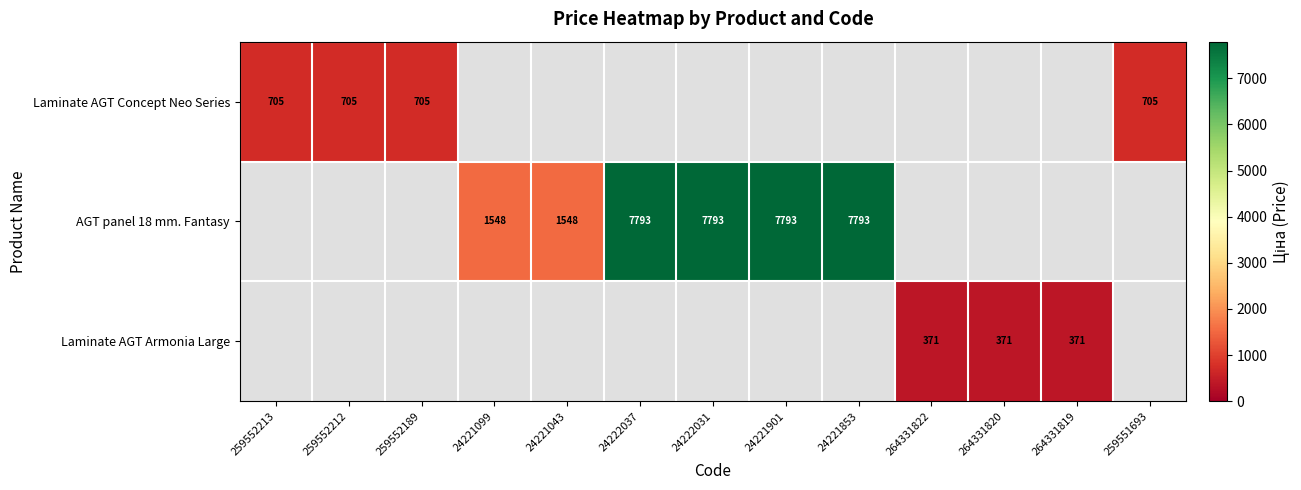

How many categories are shown in the chart?

13